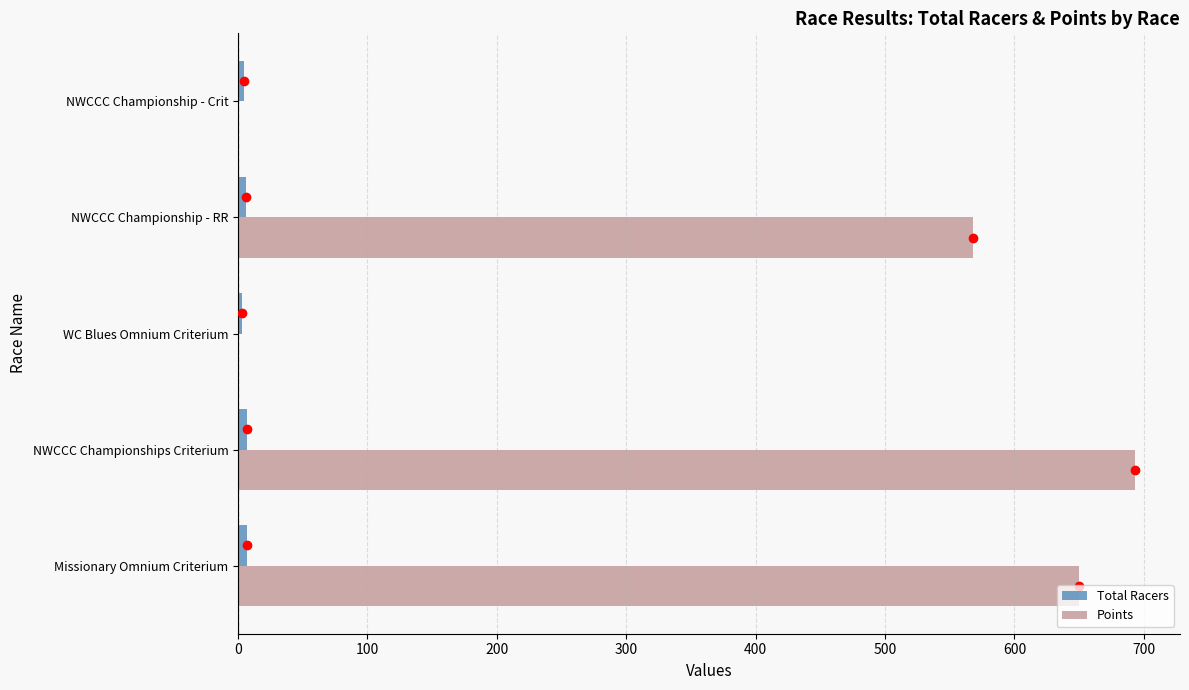

Which series has the largest total across all categories?

Points